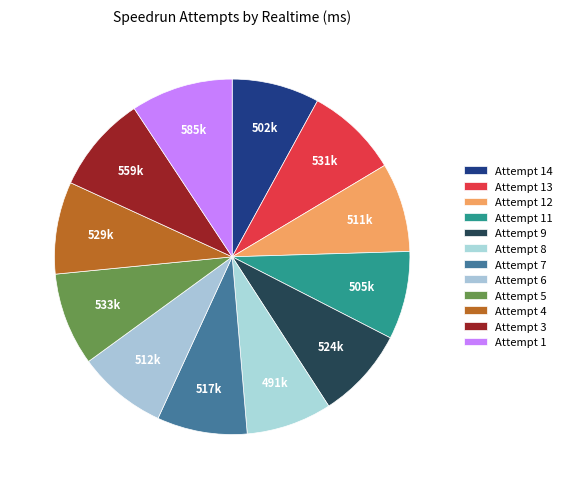

To the nearest percent, what percentage of the pie is Attempt 3?

9%